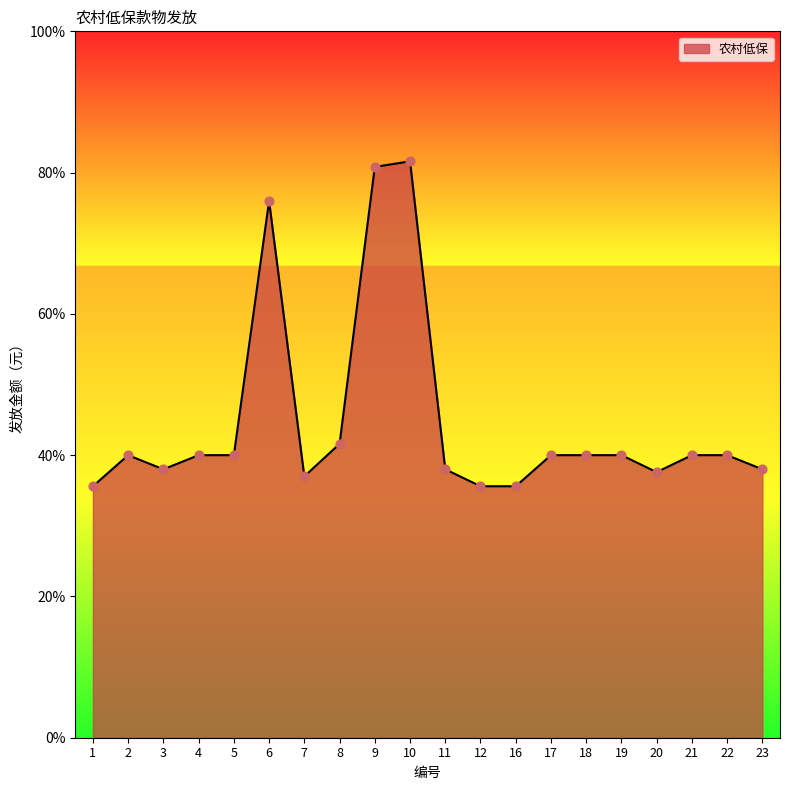

What is the ratio of the value at 1 to the value at 9?

0.4